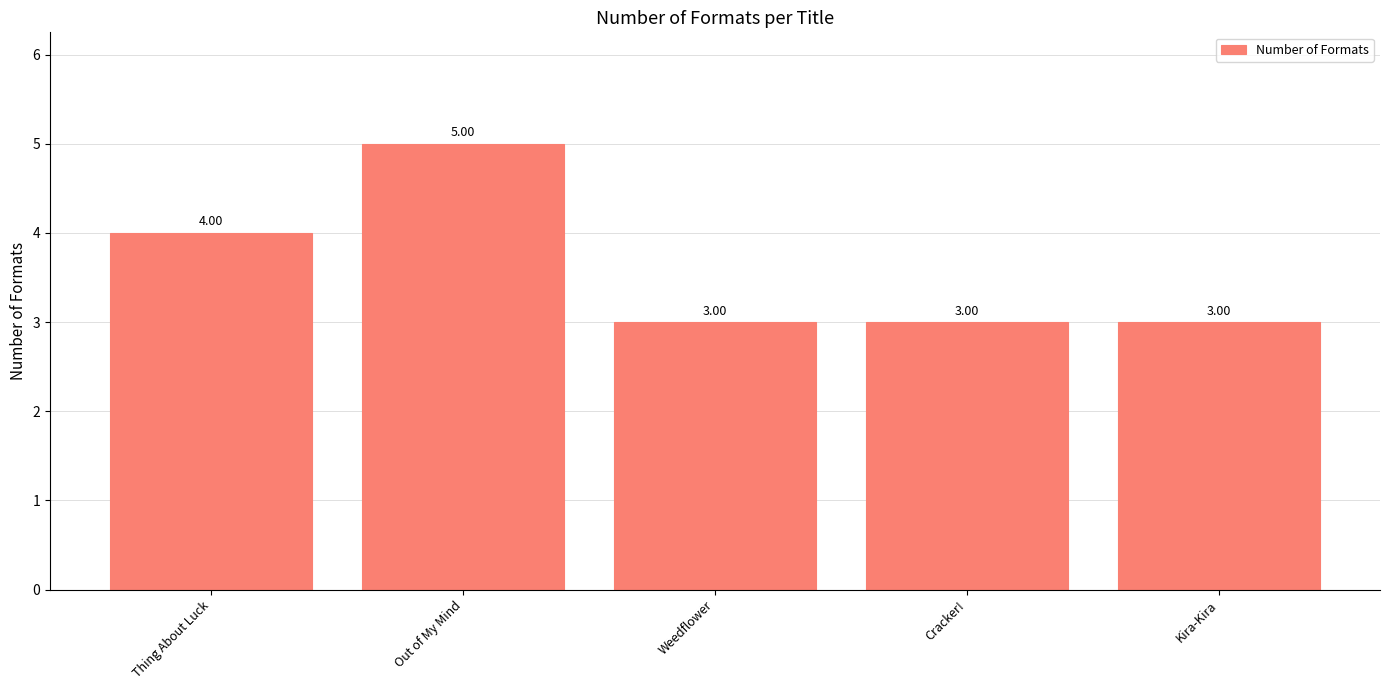

Count the number of values greater than 3.

2